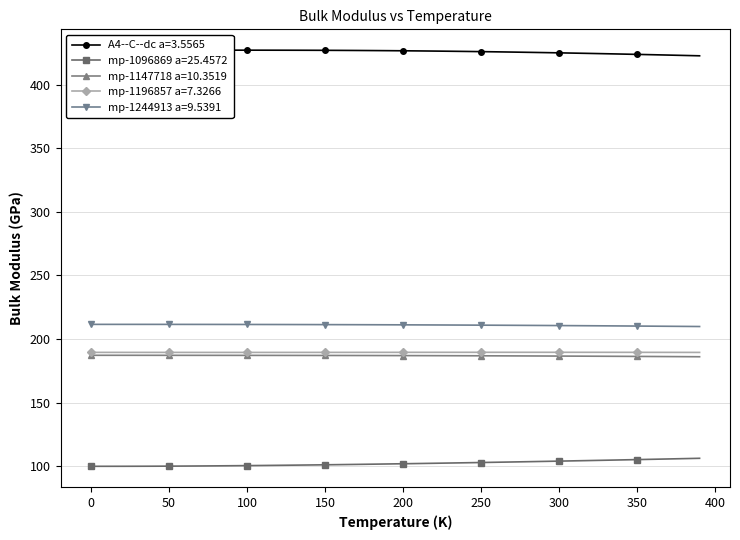

True or false: mp-1196857 a=7.3266 and mp-1244913 a=9.5391 intersect in this chart.

False